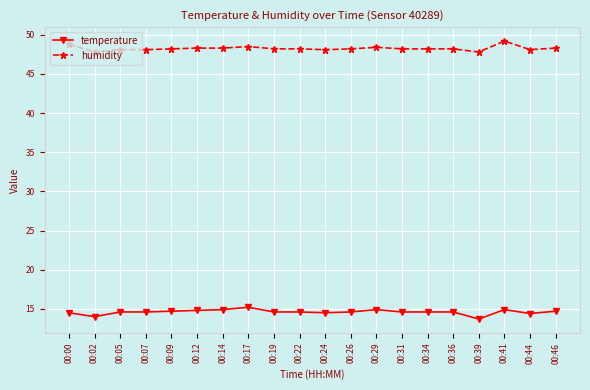

What is the maximum value shown in the chart?

49.2